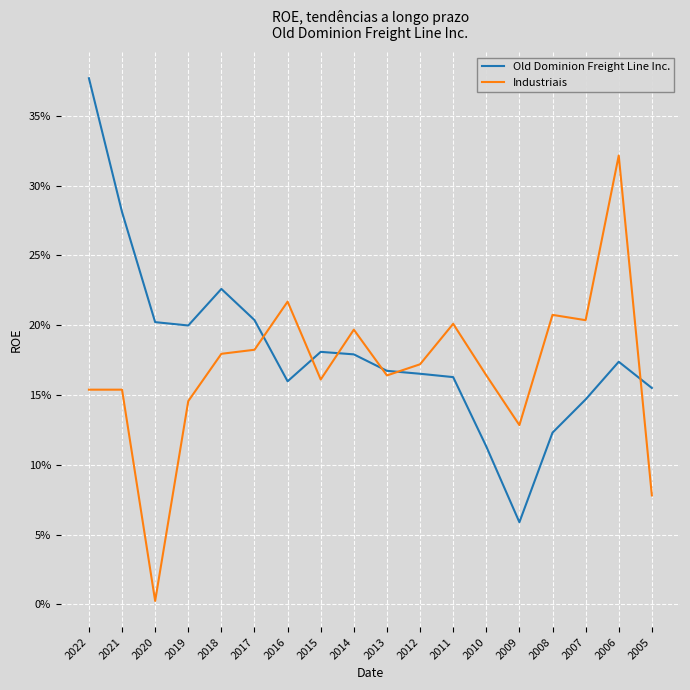

Rank the series by their maximum value, from lowest to highest.

Industriais, Old Dominion Freight Line Inc.